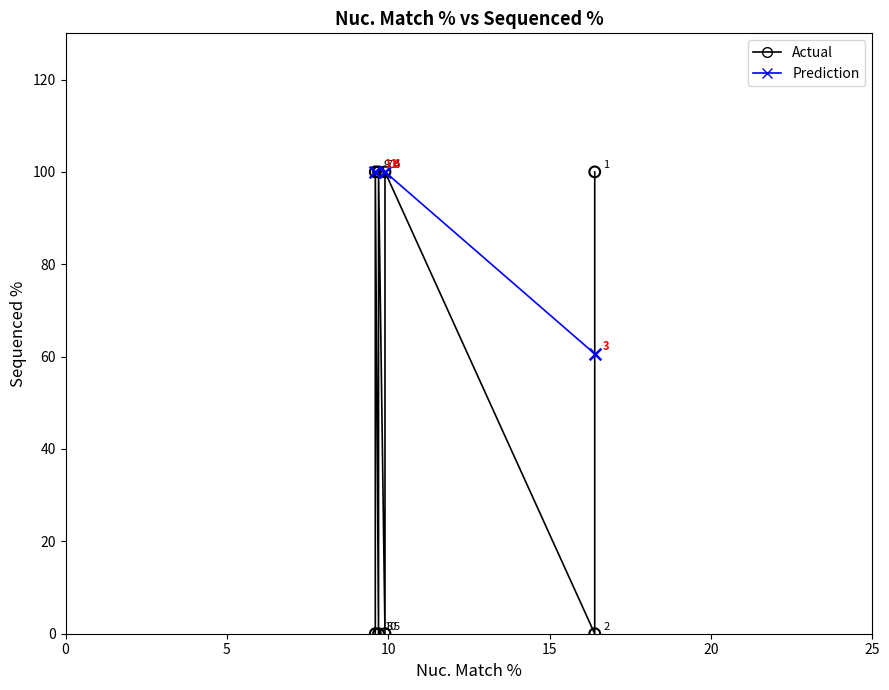

Which series reaches the minimum Y coordinate?

Actual